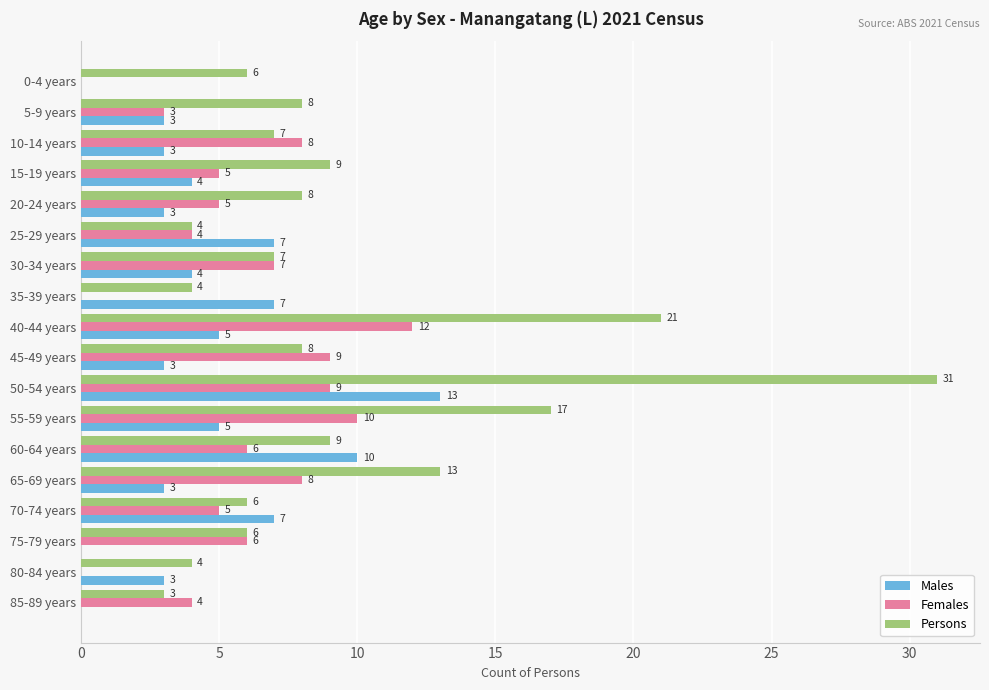

Is it true that Males equals 0 at 75-79 years?

True